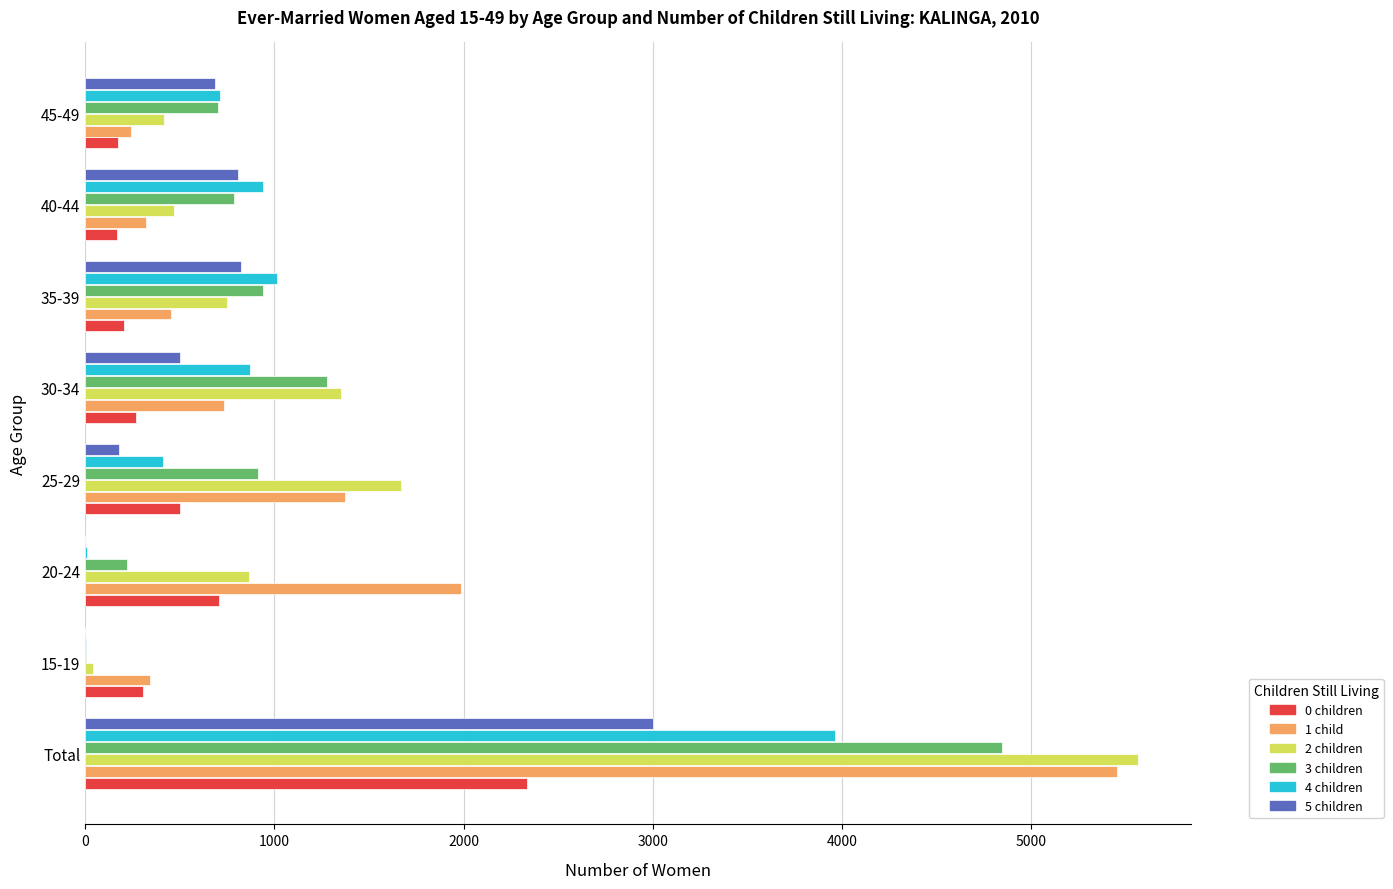

Which category has the highest value across all series?

Total